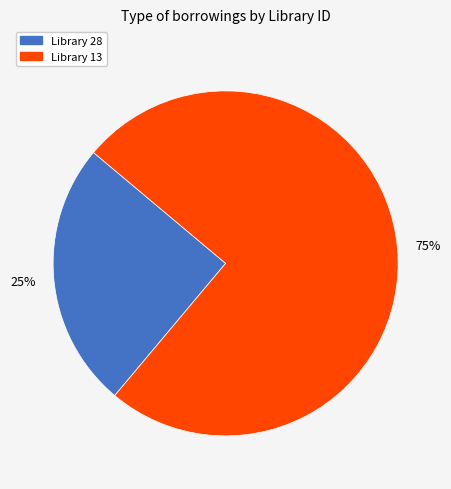

Which category has the smallest portion of the pie?

Library 28